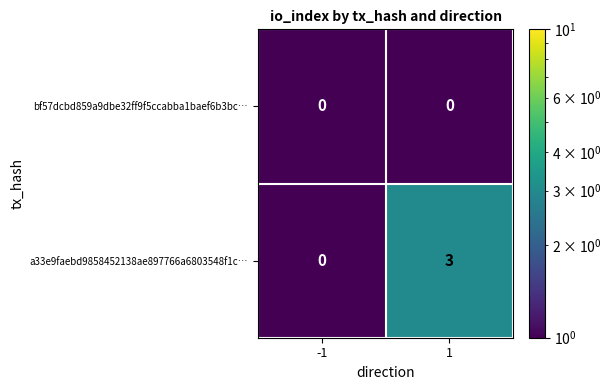

Rank the categories by a33e9faebd9858452138ae897766a6803548f1c… value from lowest to highest.

-1, 1